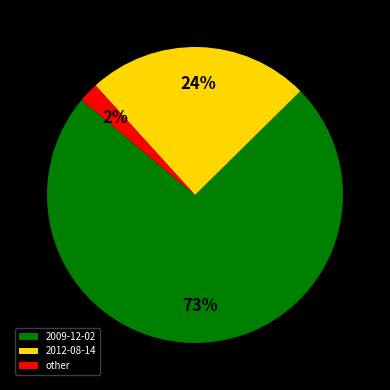

Between 2012-08-14 and other, which is larger?

2012-08-14